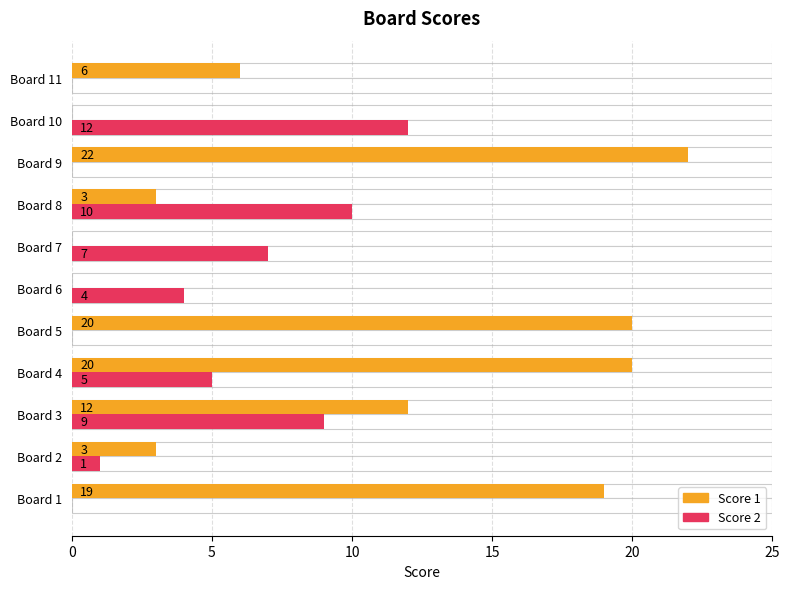

What is the sum of all Score 1 values?

105